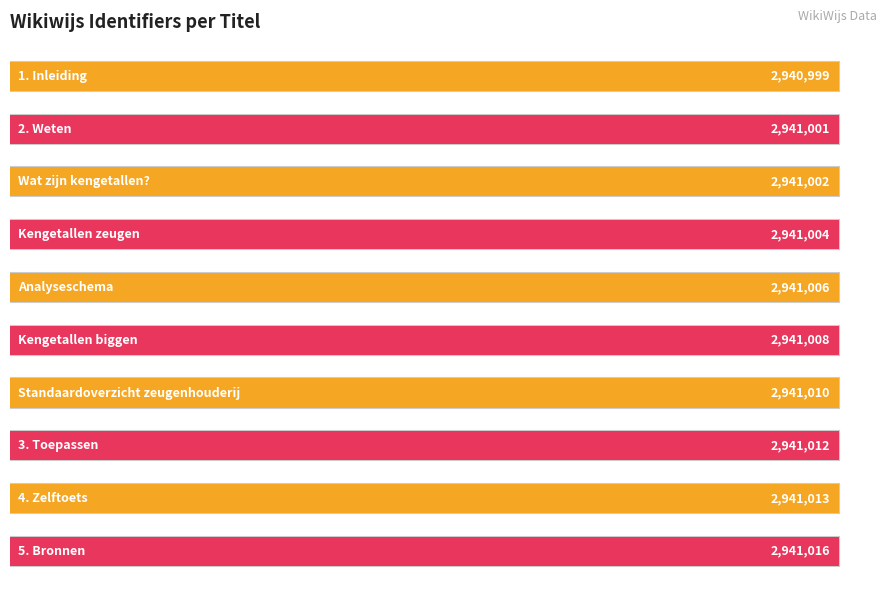

Approximately how many times larger is the value at 1. Inleiding compared to 4. Zelftoets?

1.0